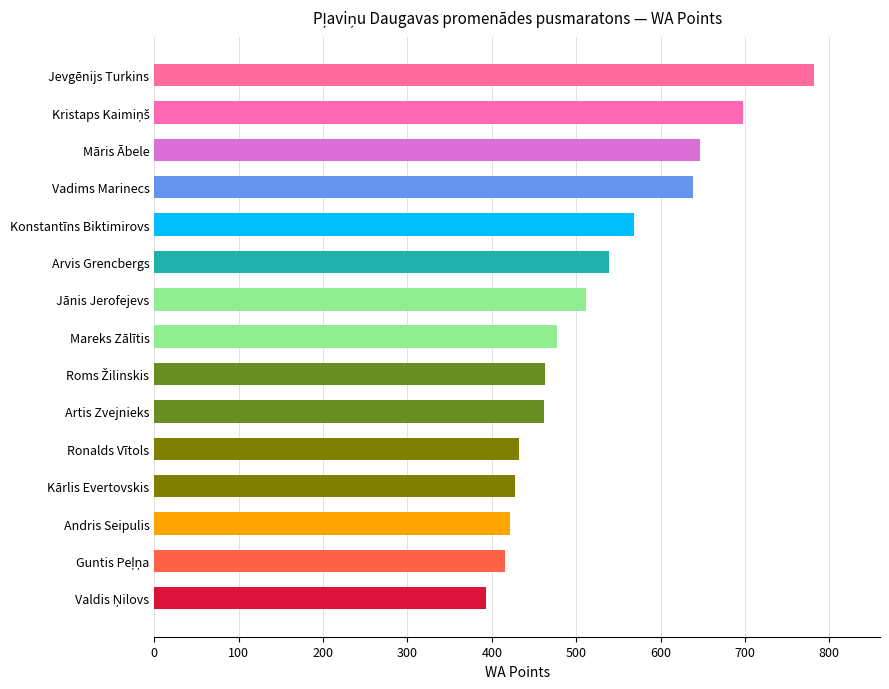

Where is the data nearest to the value 587?

Konstantīns Biktimirovs